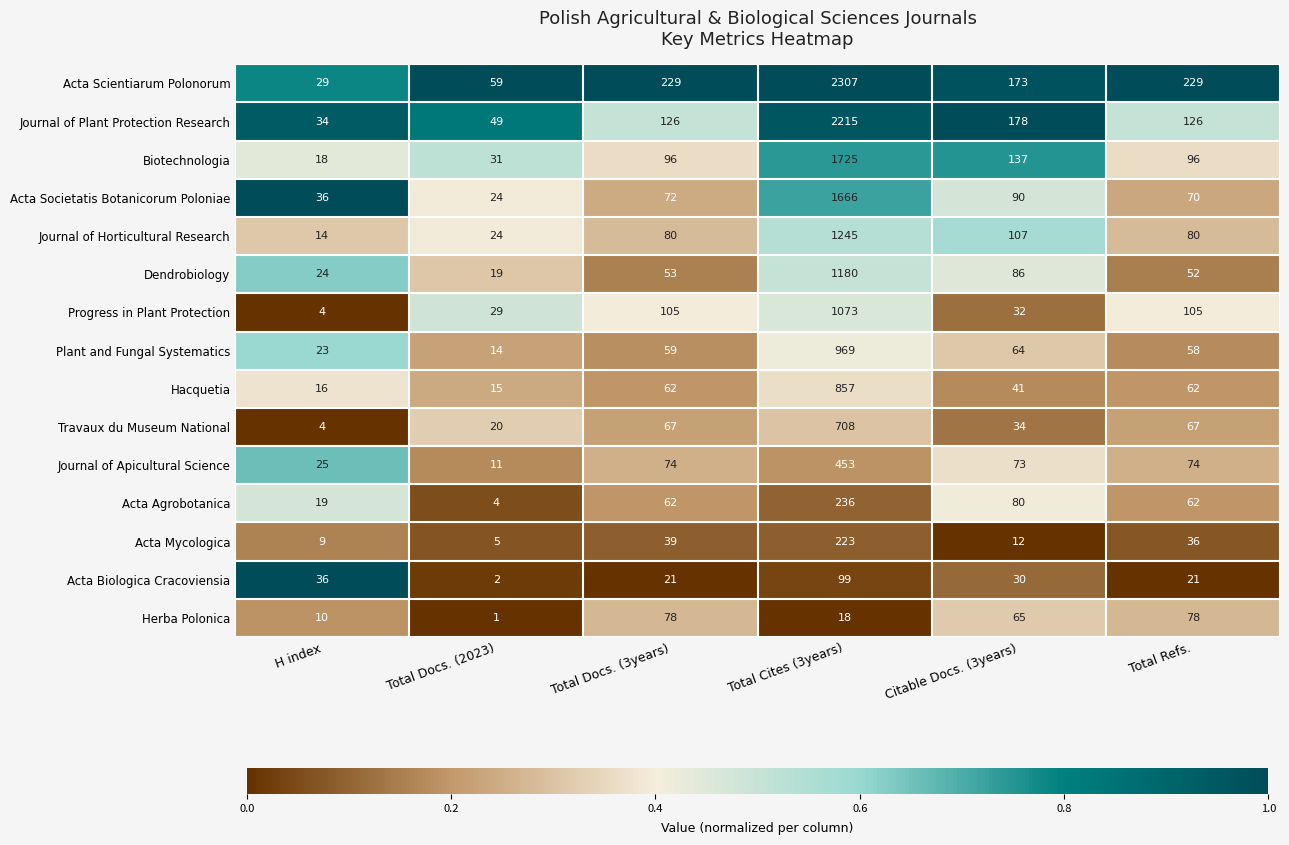

What is the sum of the Plant and Fungal Systematics values at Total Docs. (3years) and H index?

82